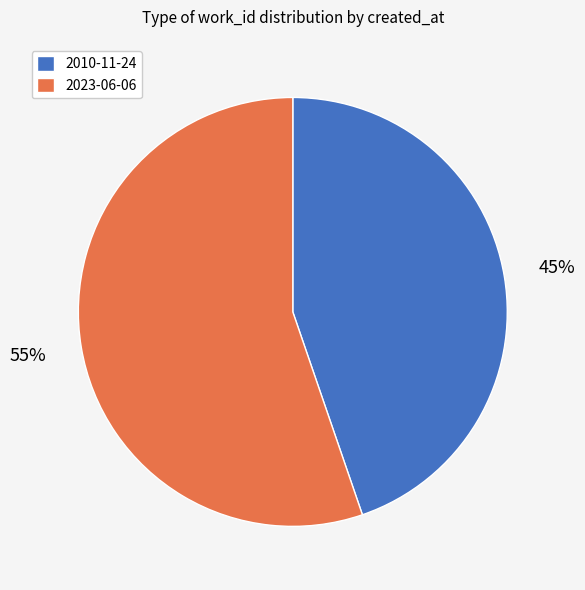

How many slices are in this pie chart?

2